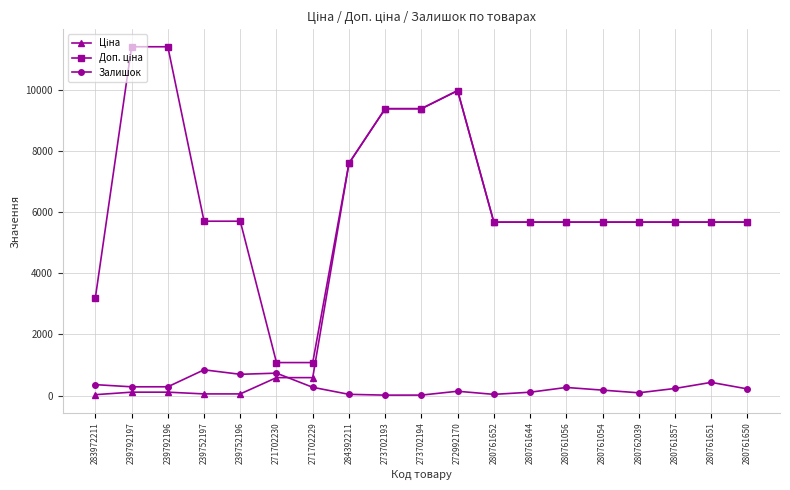

What is the total value across all series at 280761056?

11615.6